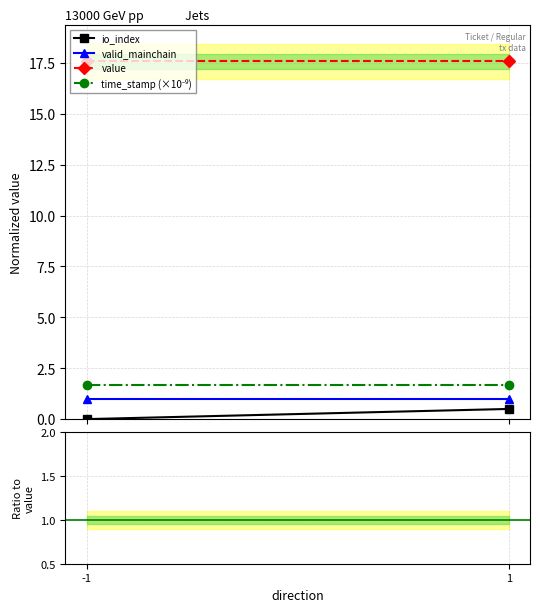

What are all the series names shown in the legend?

io_index, valid_mainchain, value, time_stamp (×10⁻⁹)